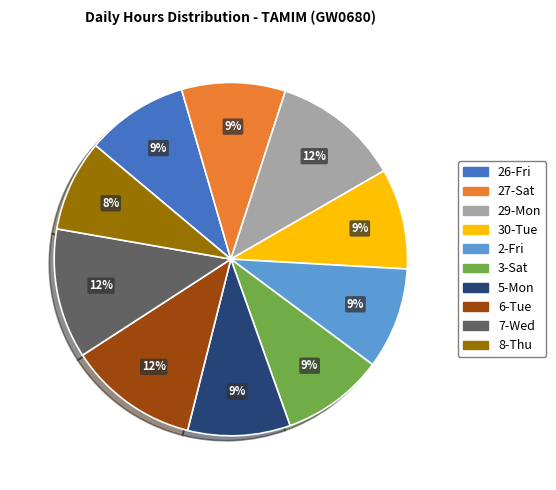

To the nearest percent, what portion does 6-Tue represent?

12%